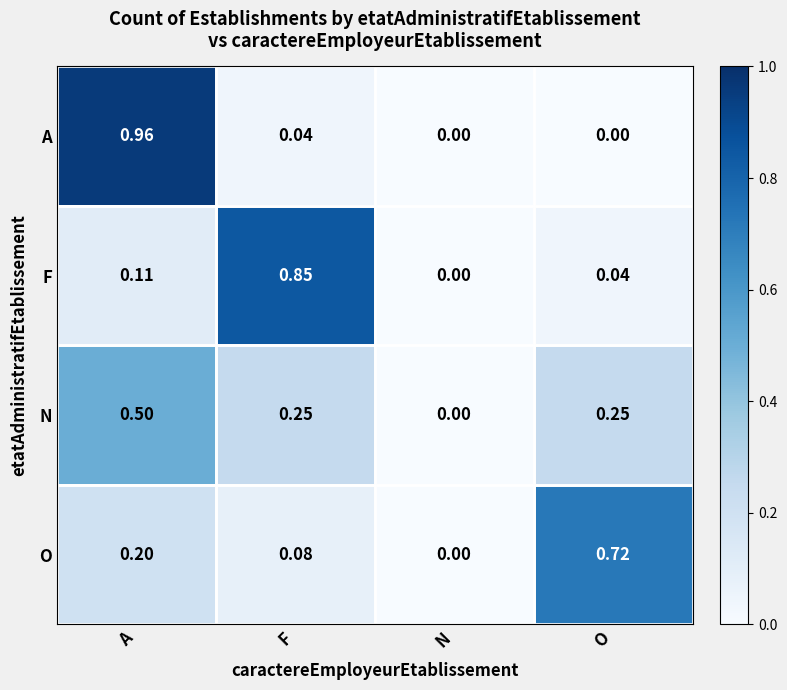

Is the value of A at A greater than the value of N at A?

Yes